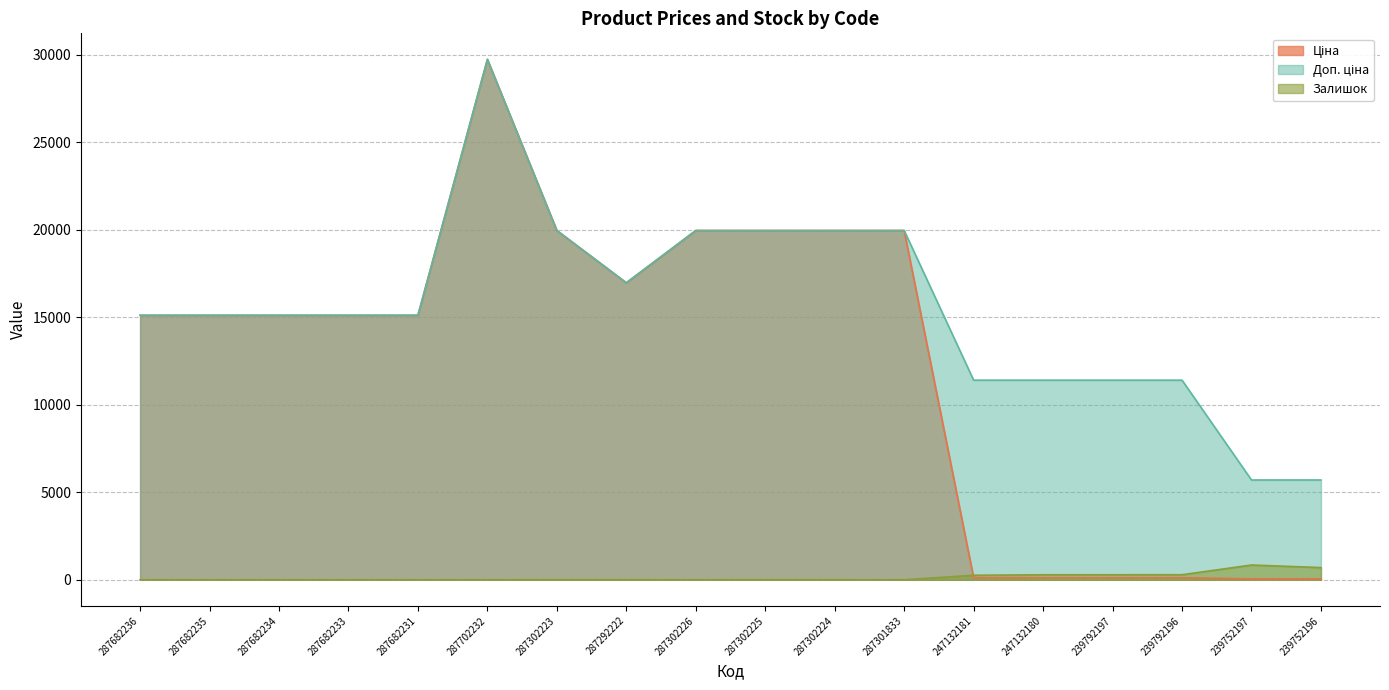

How many values in the Доп. ціна series are below 15120?

6